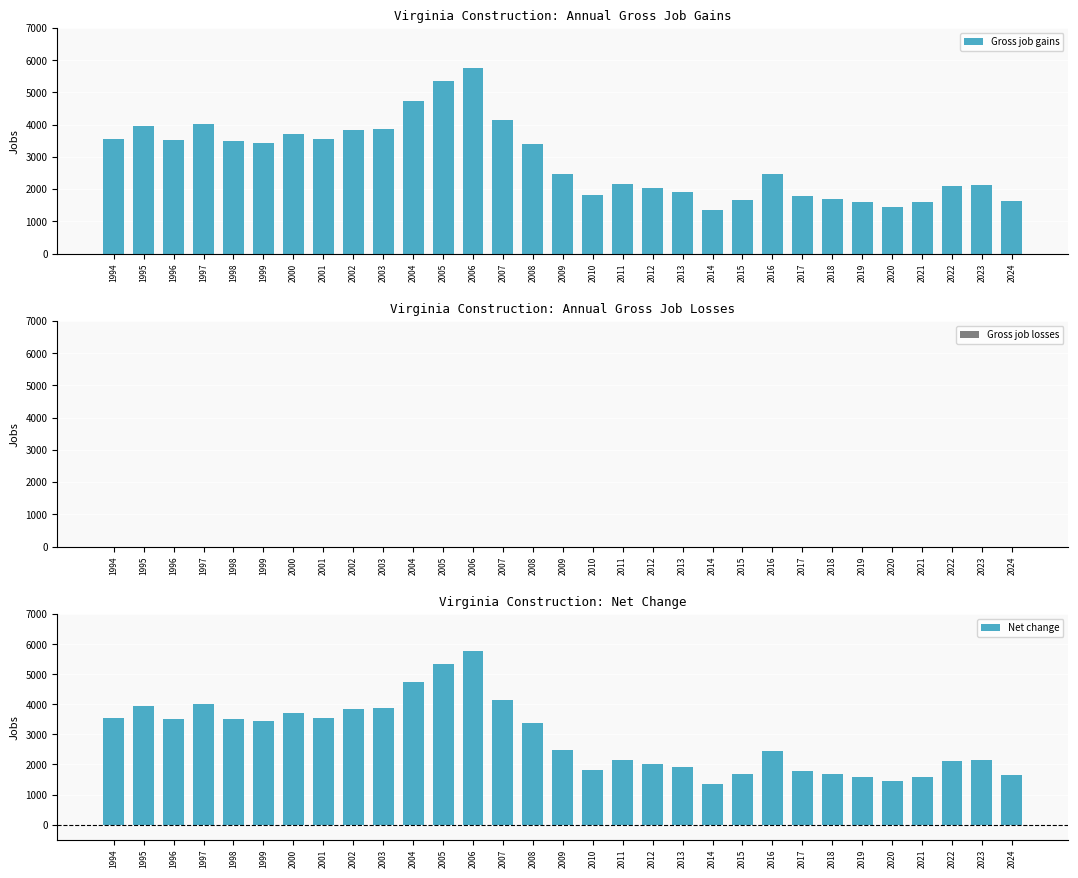

Is the value of Net change at 2018 greater than the value of Gross job losses at 2006?

Yes